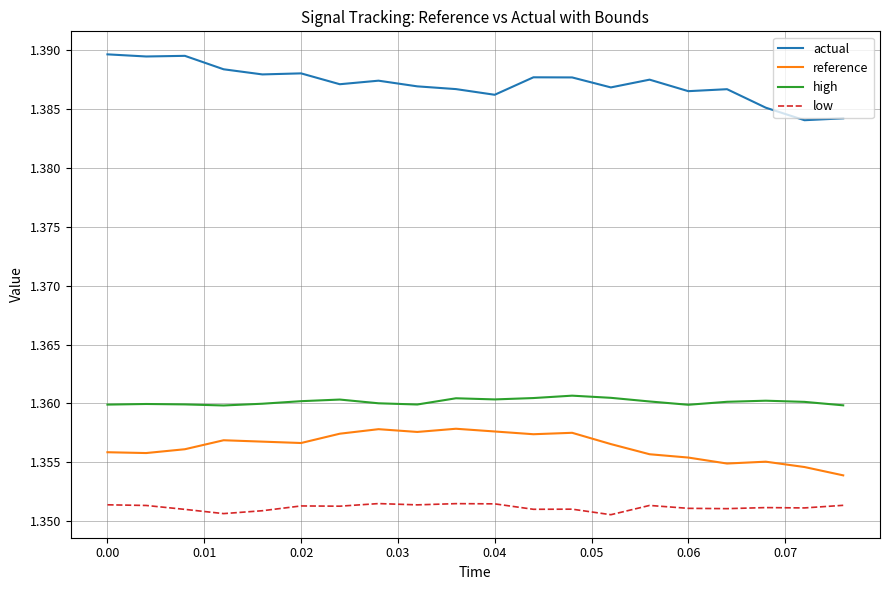

Rank the series by their maximum value, from lowest to highest.

low, reference, high, actual